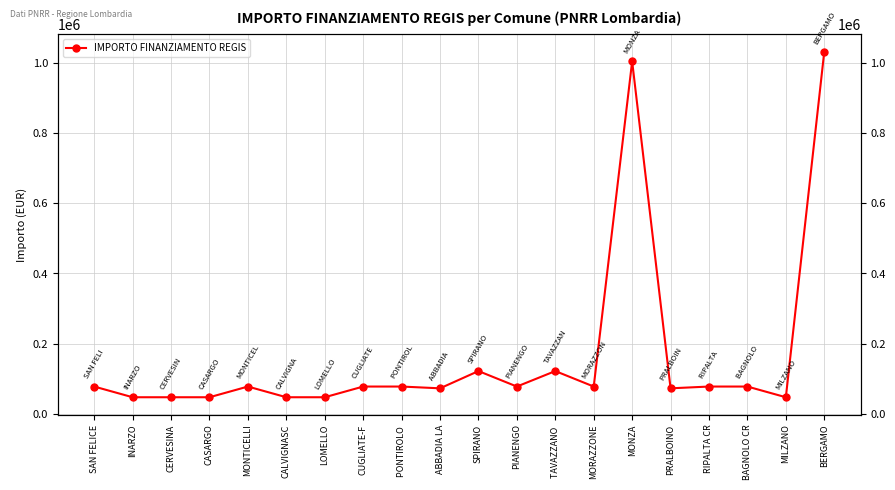

What is the average value?

166642